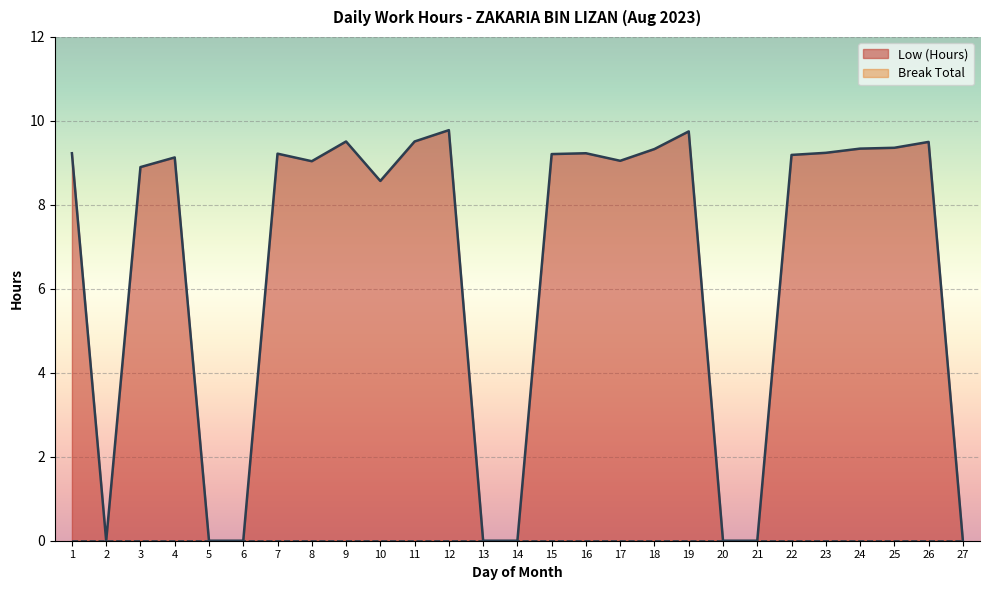

How many lines are shown in the chart?

2